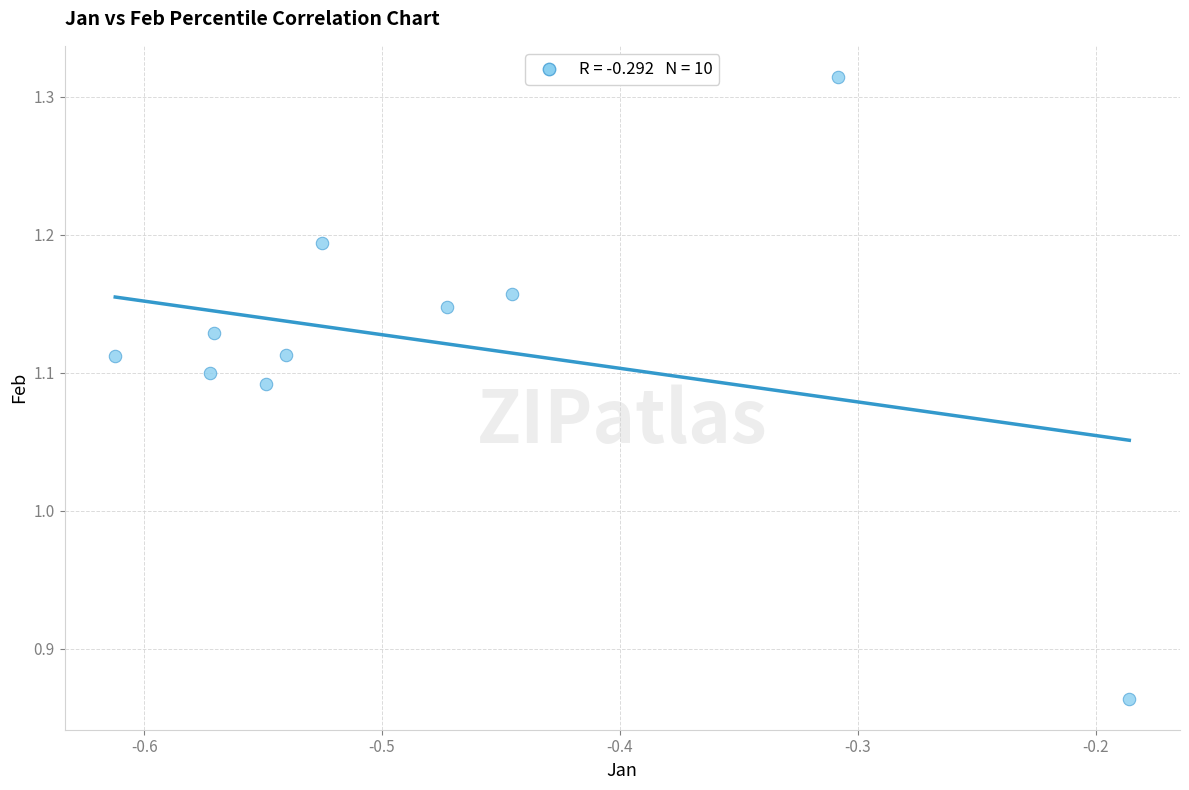

What is the range of X values (max minus min)?

0.4